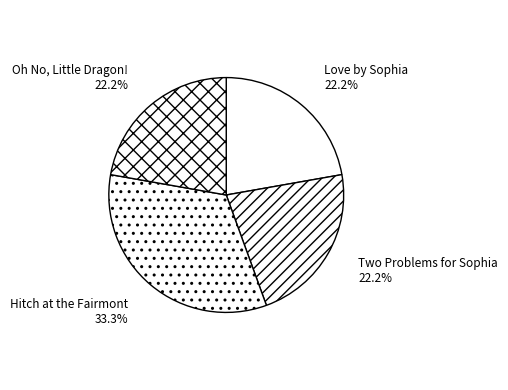

What is the ratio of the value at Two Problems for Sophia to the value at Oh No, Little Dragon!?

1.0